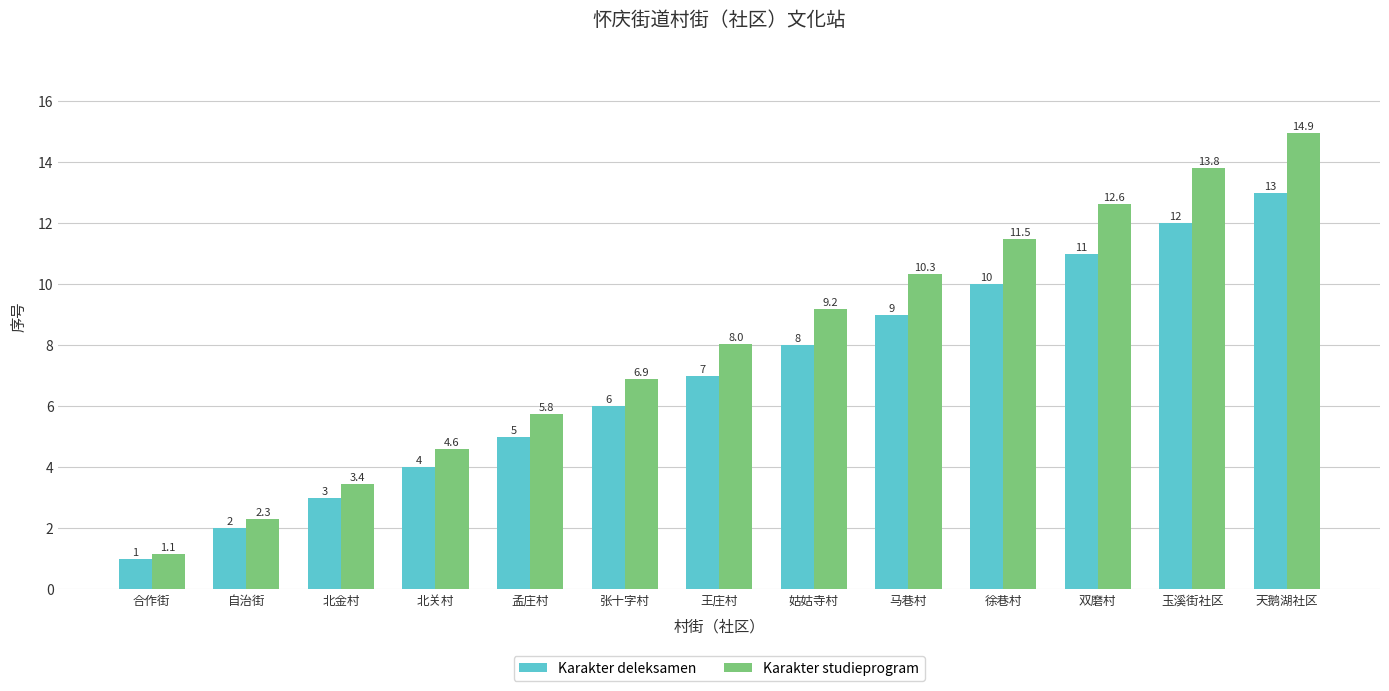

How many groups of bars are there?

13